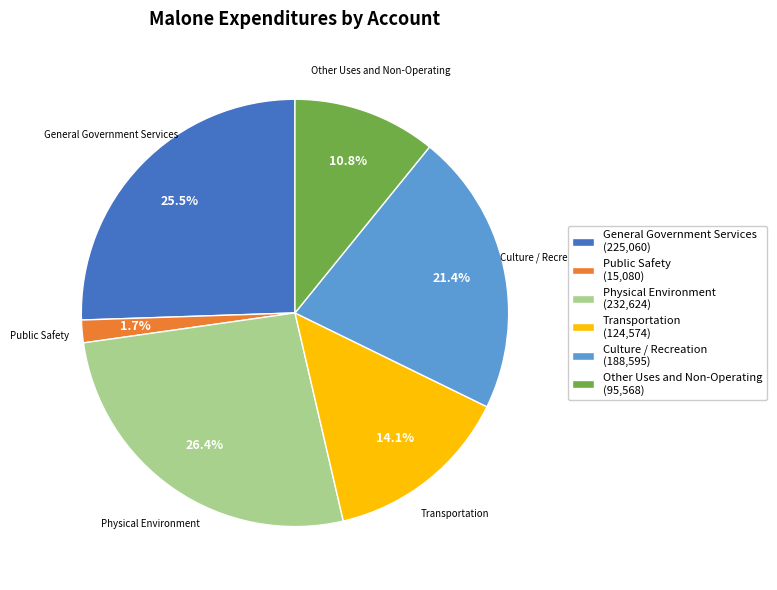

Which has a higher value, Physical Environment or Transportation?

Physical Environment